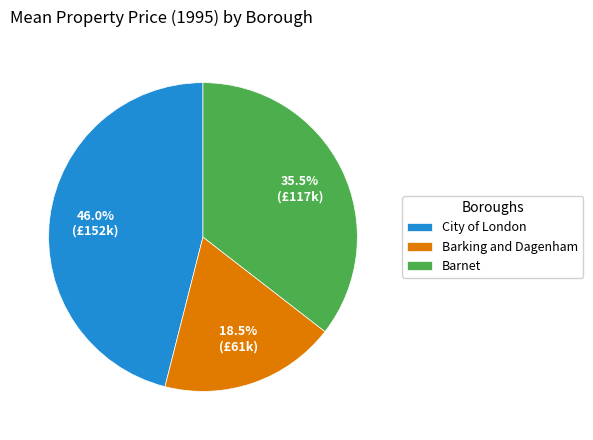

How many segments does this pie chart have?

3